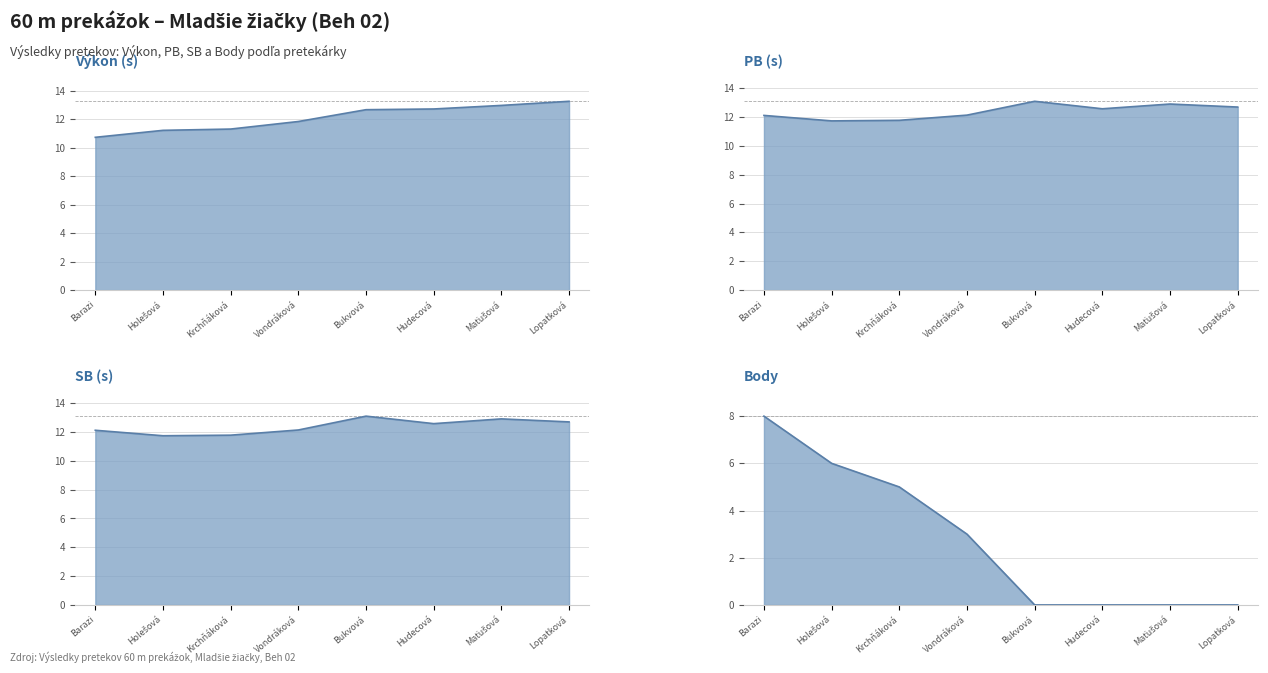

True or false: Poradie has a value of 11.3 at Krchňáková.

True